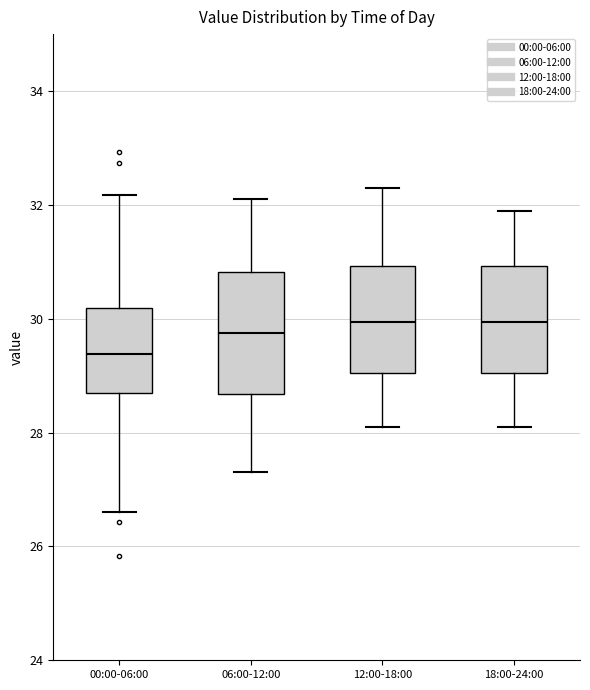

Reading left to right, read every box against the y-axis: the position of its median line, the range the box covers, and the ends of its whiskers. The values are not printed on the chart, so give them approximately, as read against the axis.

00:00-06:00: median 29.4, box 28.6 to 30.2, whiskers 26.6 to 32.2
06:00-12:00: median 29.8, box 28.6 to 30.8, whiskers 27.4 to 32.2
12:00-18:00: median 30.0, box 29.0 to 31.0, whiskers 28.2 to 32.4
18:00-24:00: median 30.0, box 29.0 to 31.0, whiskers 28.2 to 32.0